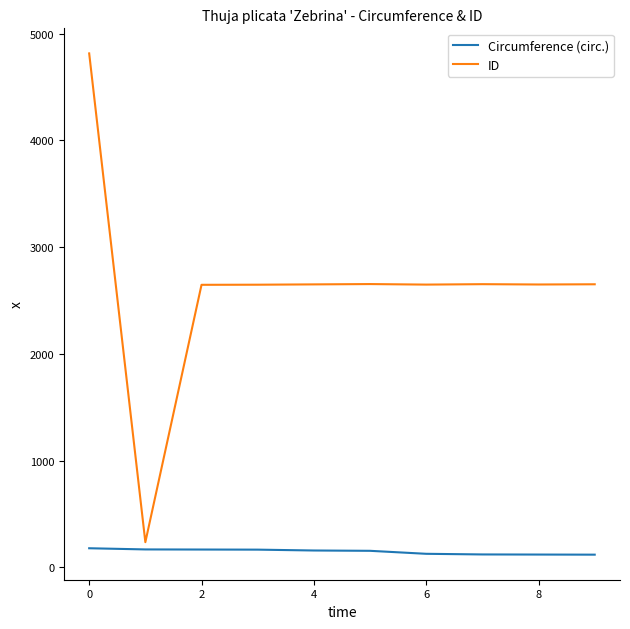

Rank the series by their average value, from lowest to highest.

Circumference (circ.), ID